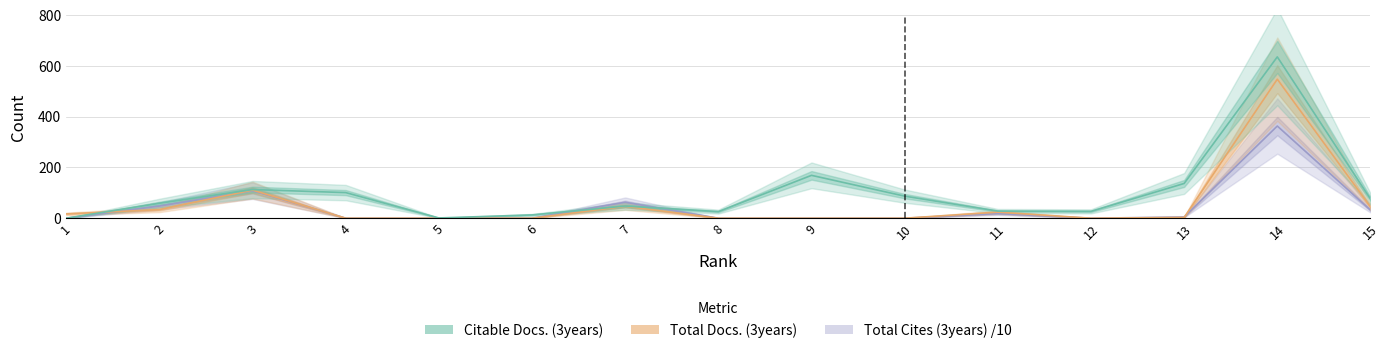

Which has a higher value, 5 or 14?

14